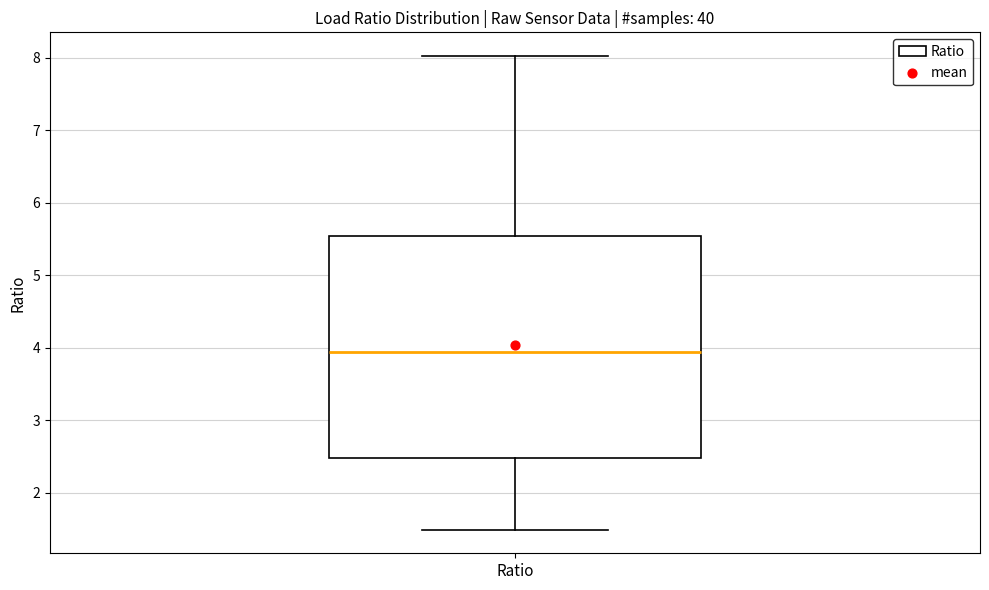

Transcribe this box plot: give where the median line is, the range the box spans, and where the two whiskers end, as read against the y-axis. The values are not printed on the chart, so give them approximately, as read against the axis.

median 3.9, box 2.5 to 5.5, whiskers 1.5 to 8.0